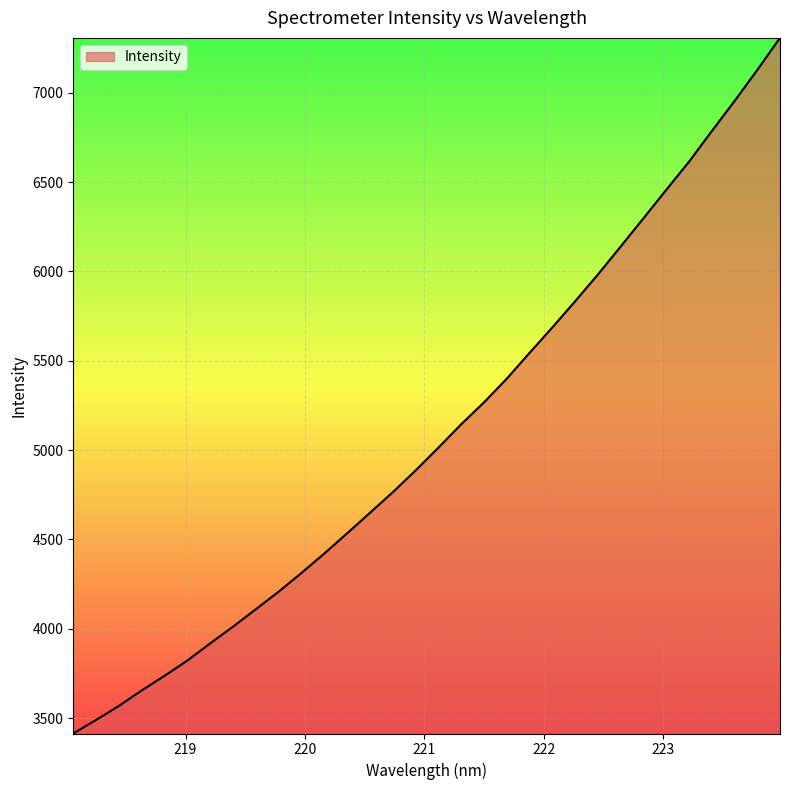

What is the minimum value shown in the chart?

3413.2